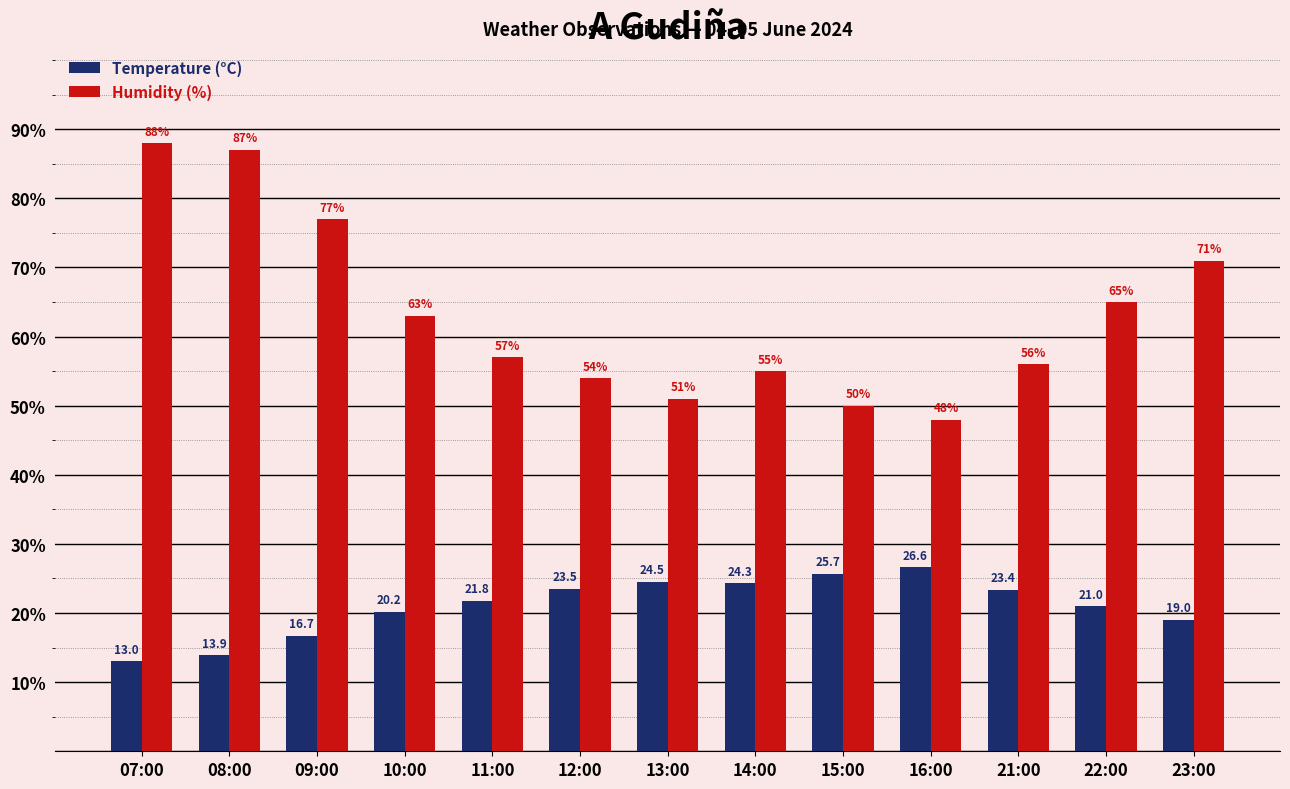

What is the label of the 4th bar from the right?

16:00